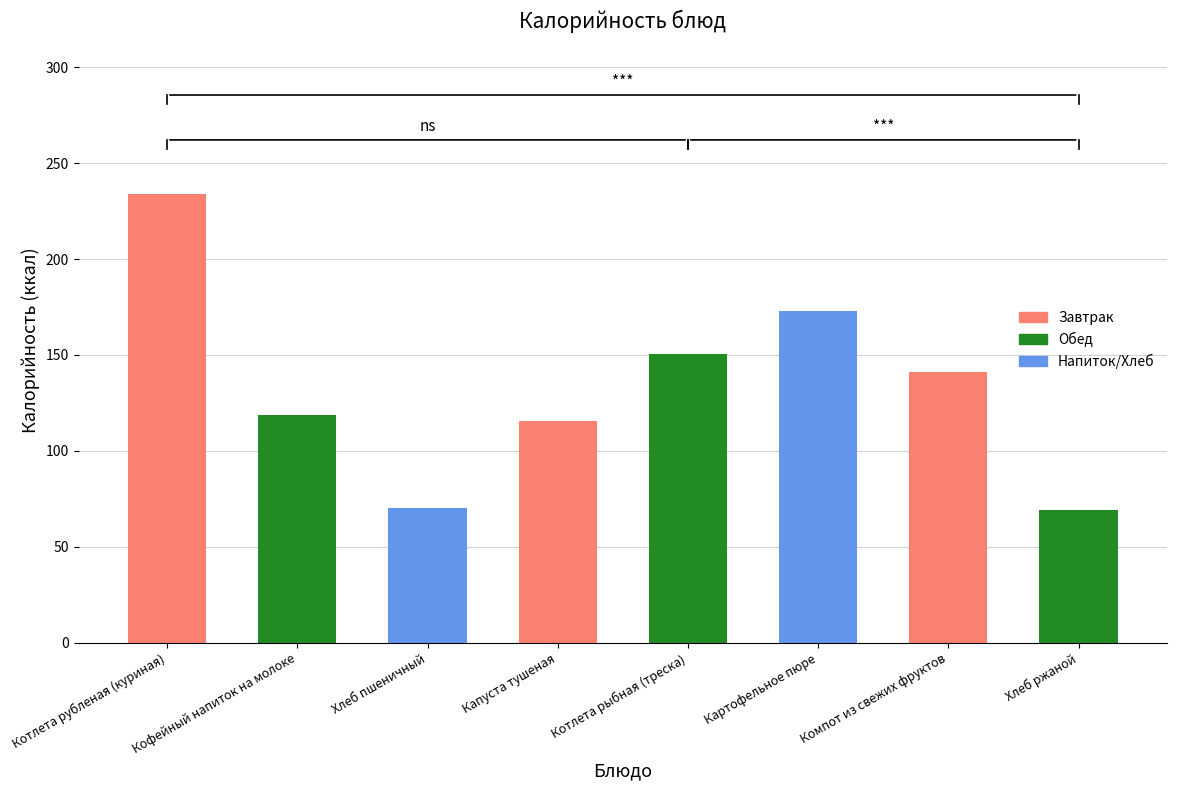

How many distinct data groups are displayed?

1